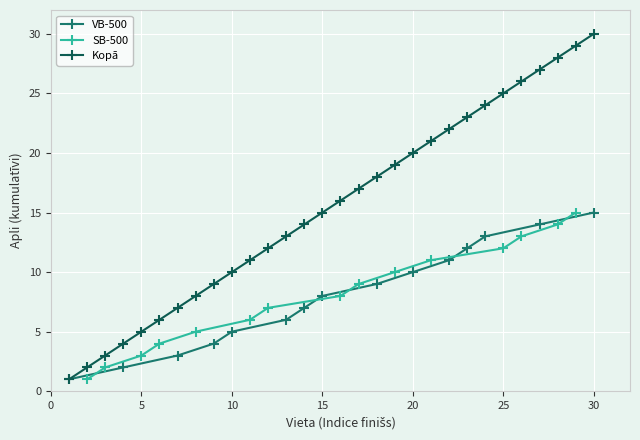

Is it true that VB-500 equals 8 at 15?

True